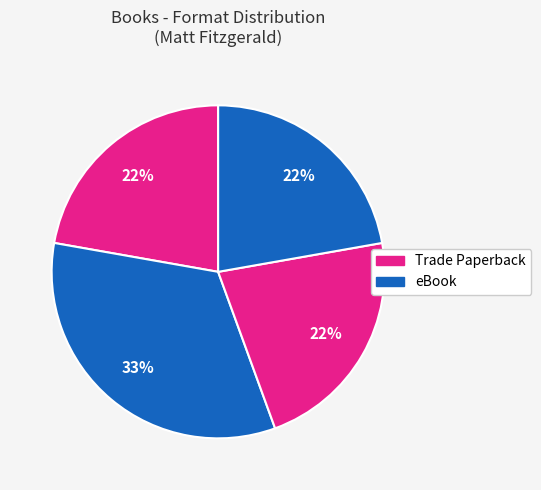

Count the number of slices in the pie.

4